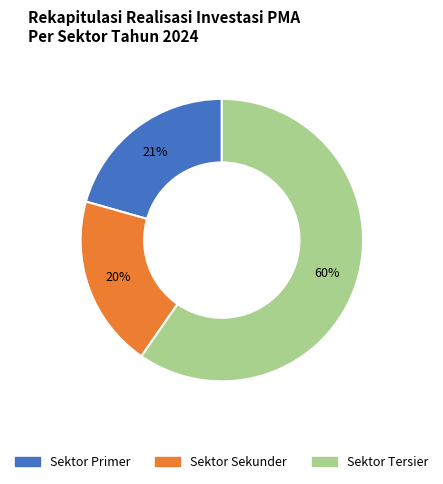

Approximately how many times larger is the value at Sektor Tersier compared to Sektor Sekunder?

3.0